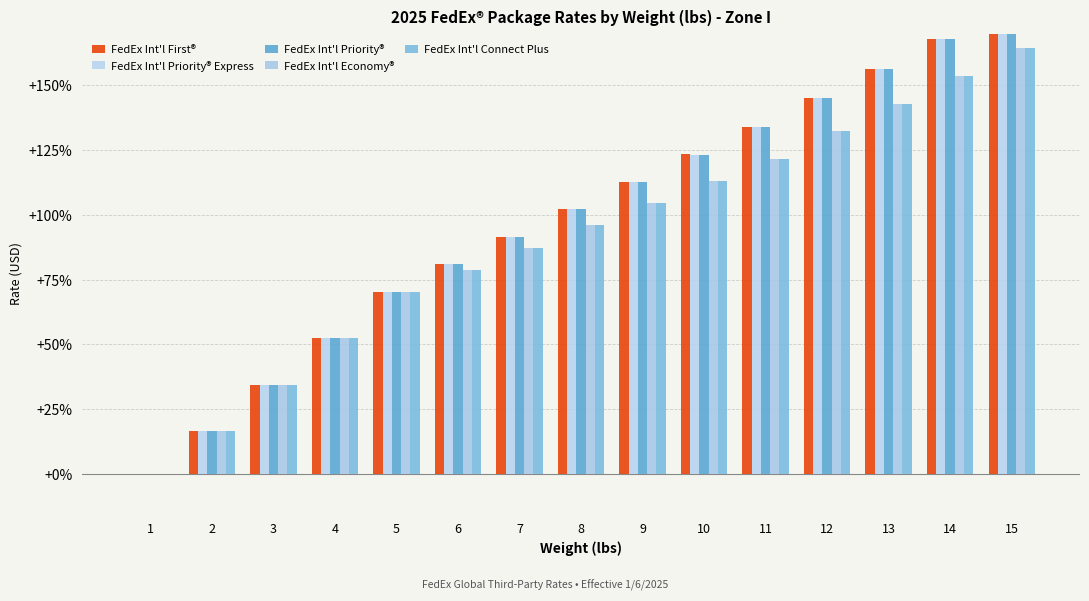

What is the difference between the highest and lowest values at 6?

2.1